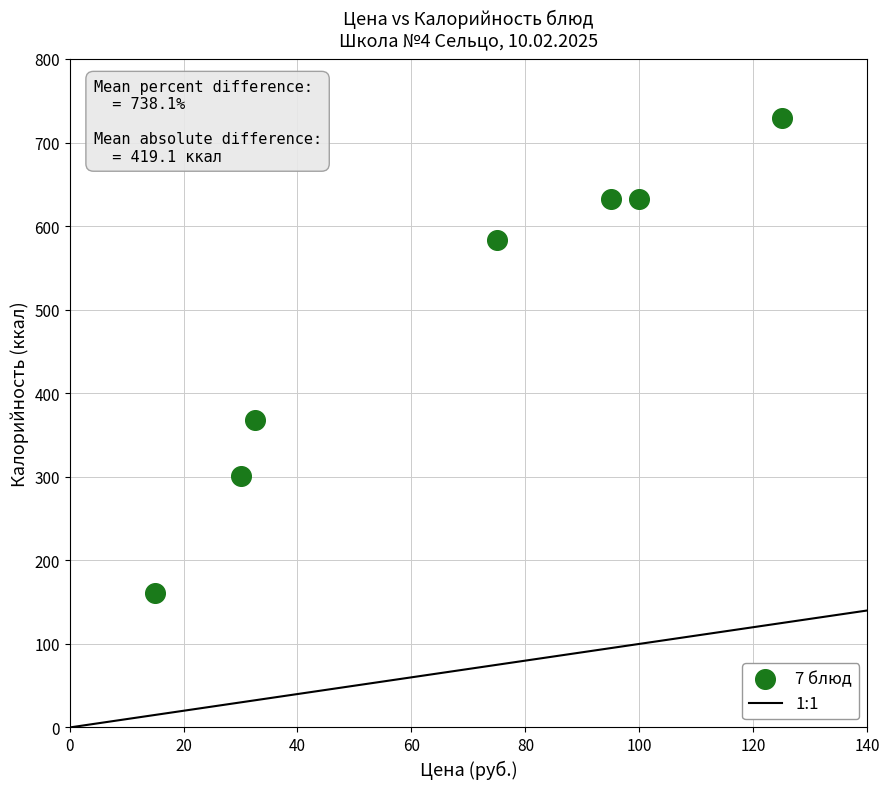

What Y value in the scatter plot is closest to 445?

368